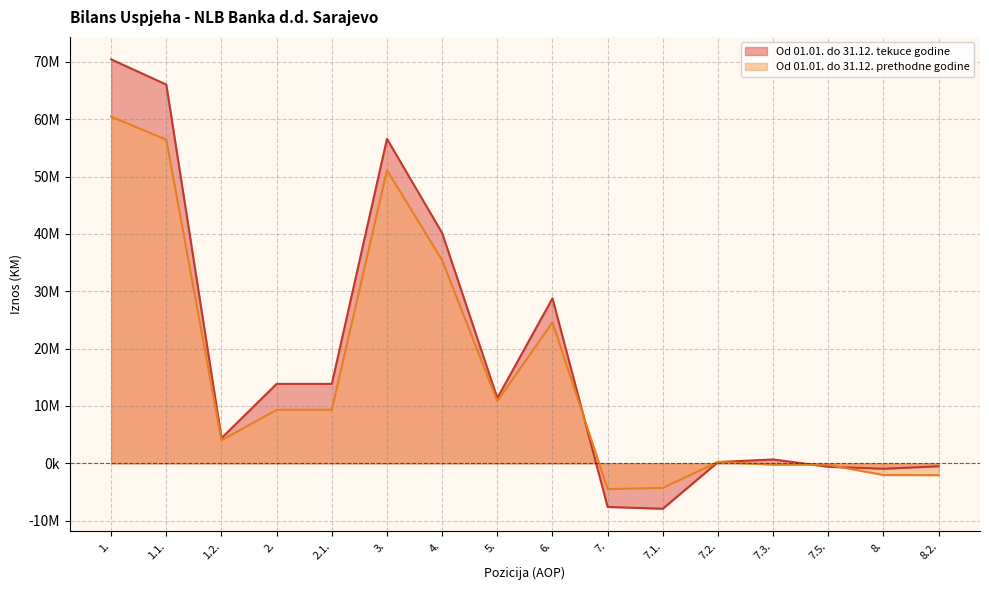

What is the average value of the Od 01.01. do 31.12. prethodne godine series?

15524977